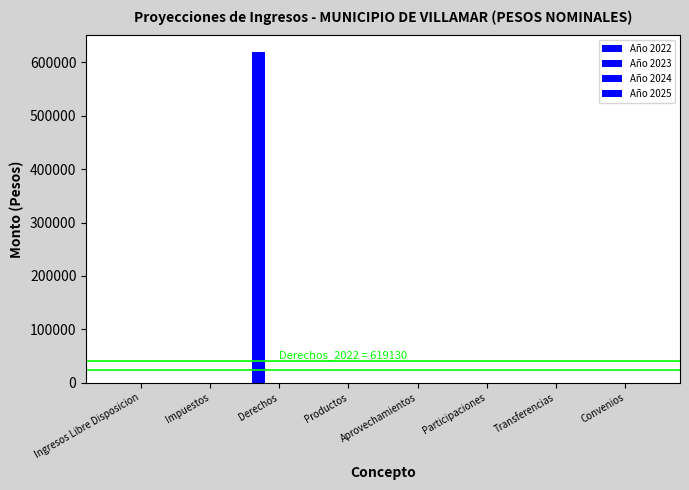

Count the number of categories in the chart.

8